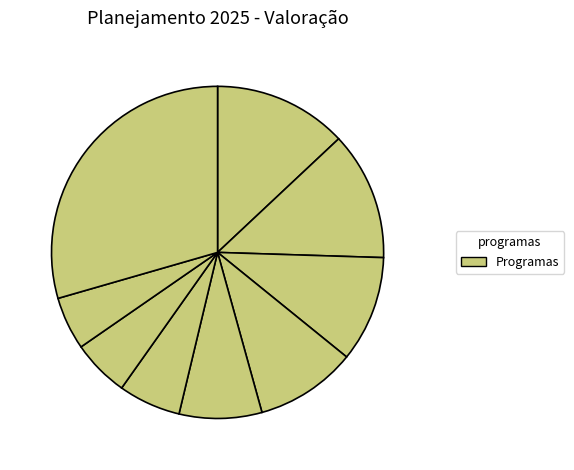

How many segments does this pie chart have?

9